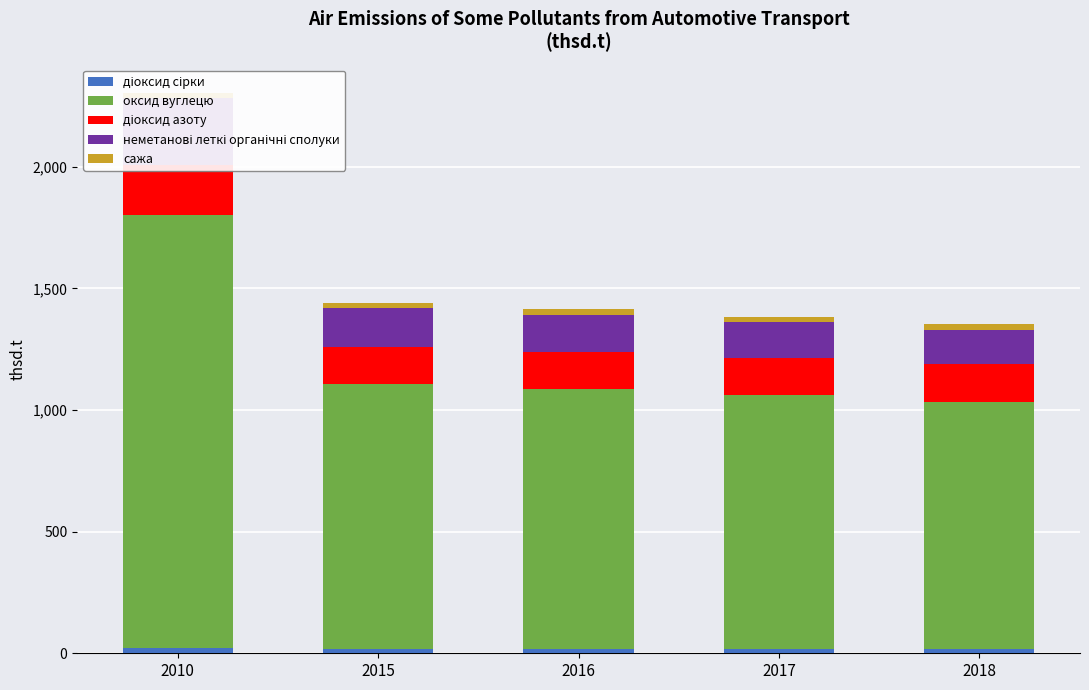

What is the sum of the оксид вуглецю values at 2018 and 2015?

2108.8